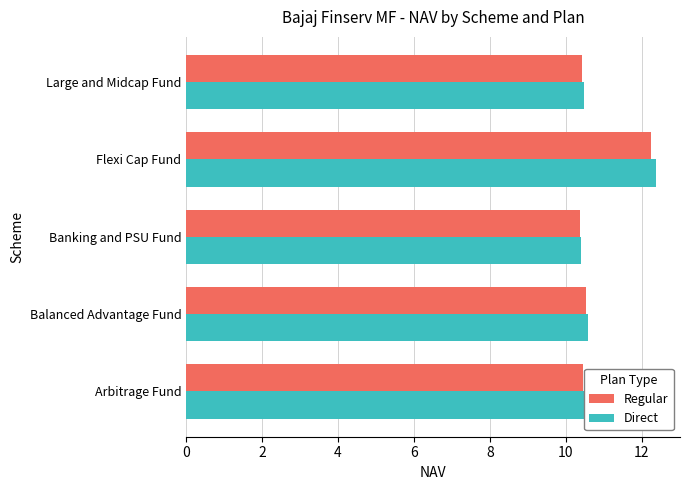

What is the approximate value of Direct at Banking and PSU Fund?

10.4